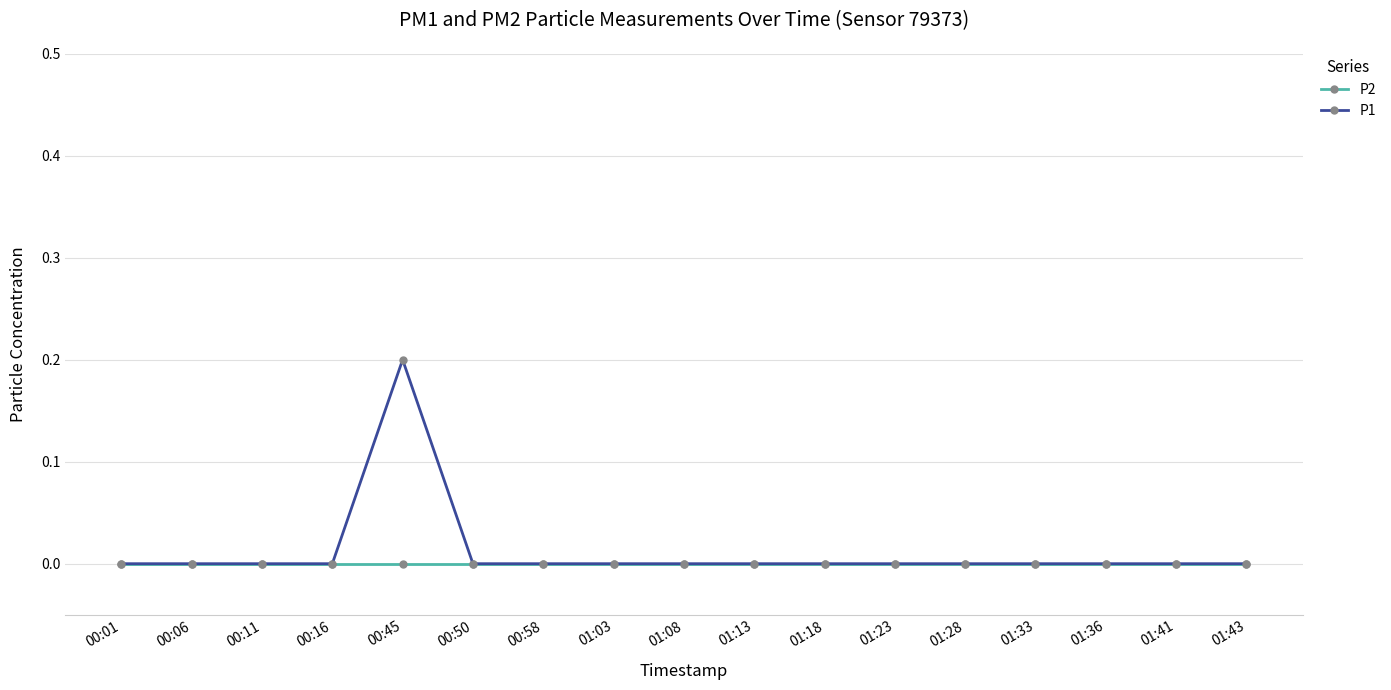

What is the label of the 9th point from the left?

01:08